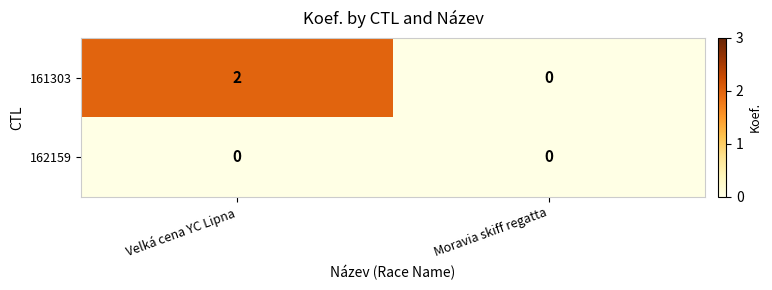

True or false: 161303 has a value of -1 at Moravia skiff regatta.

False